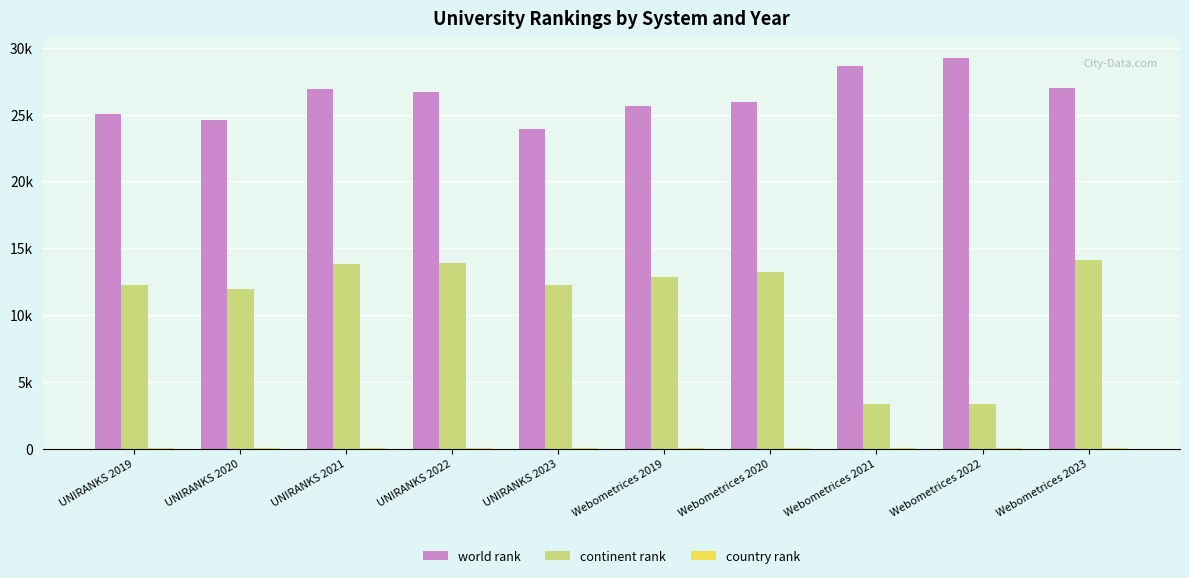

What is the label of the 9th bar from the left?

Webometrices 2022